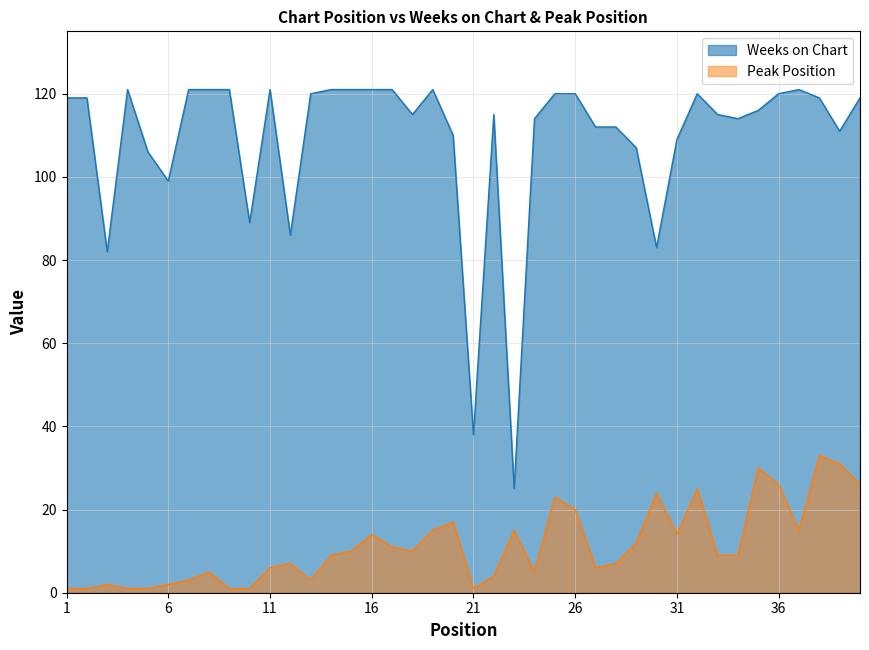

True or false: Weeks on Chart and Peak Position cross at least once.

False